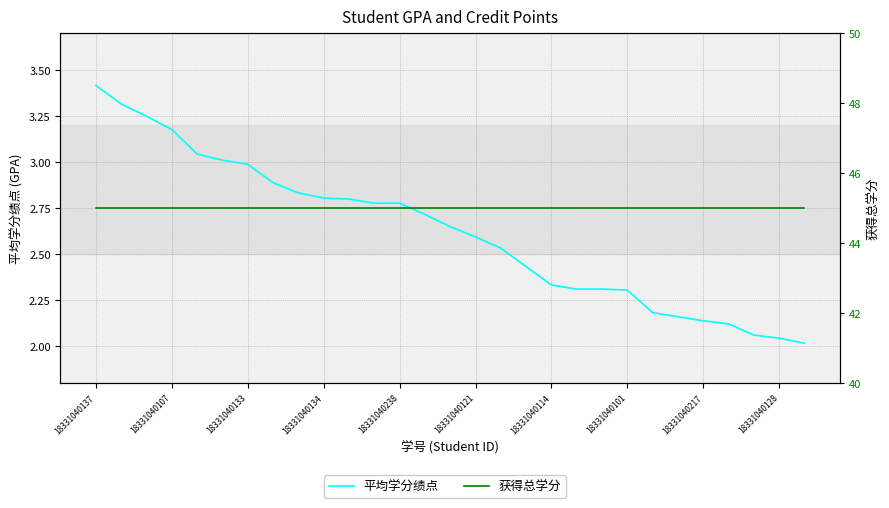

What position from the left is 18331040101?

22